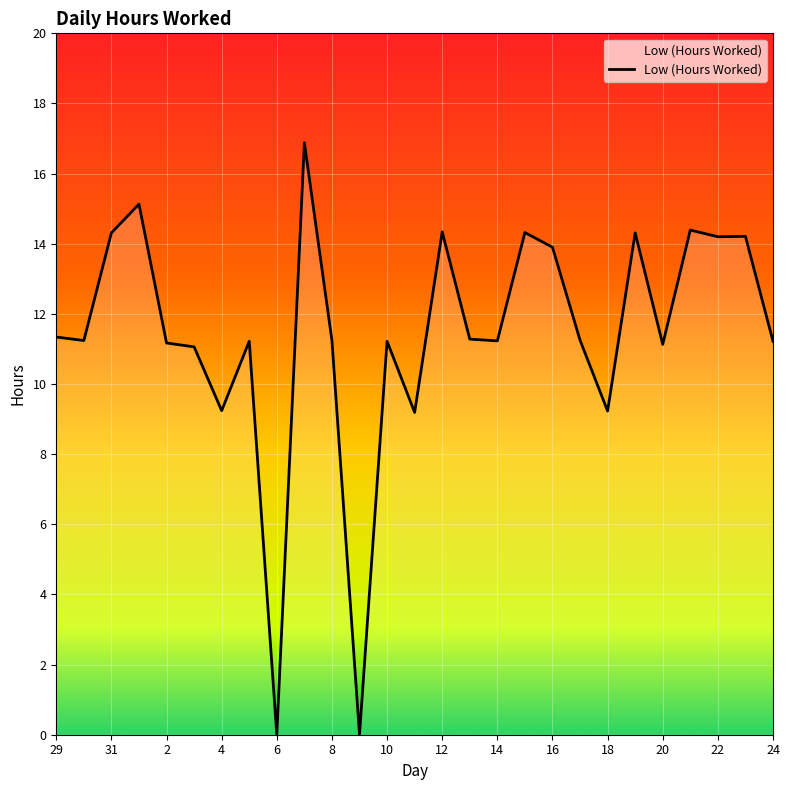

What is the difference between the second highest and second lowest values?

15.1